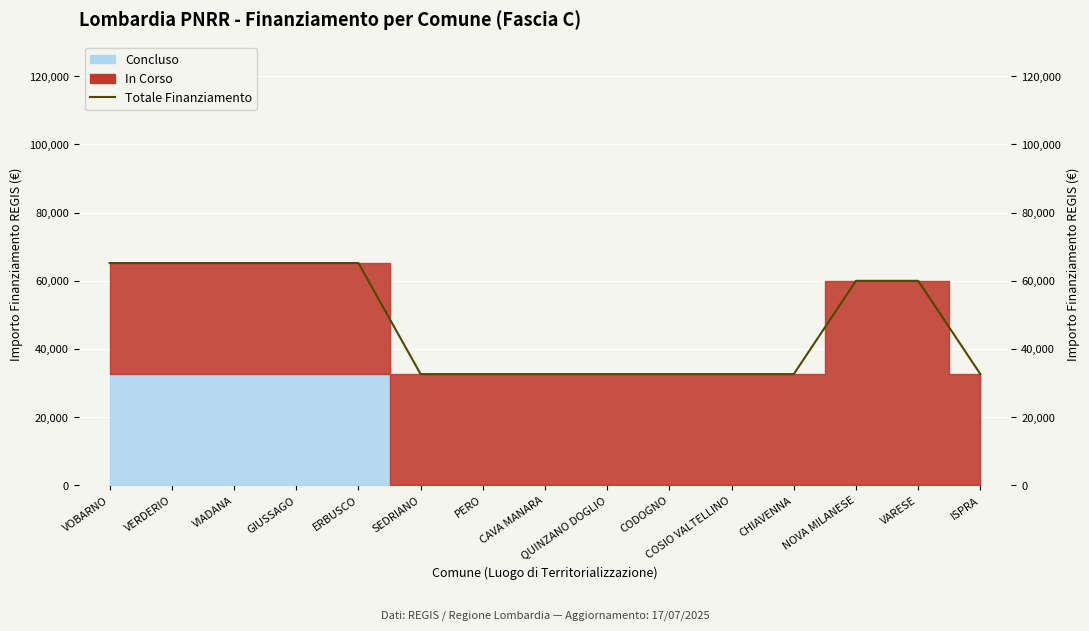

True or false: the data shows 52159 at QUINZANO DOGLIO.

False